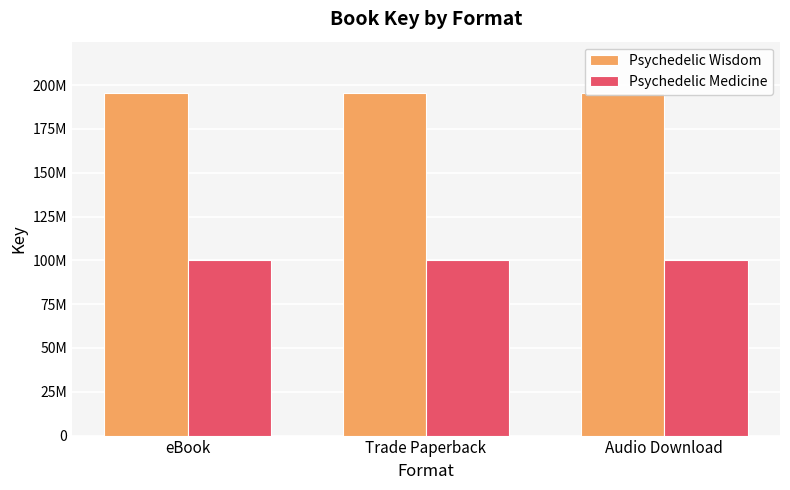

Rank the series by their maximum value, from lowest to highest.

Psychedelic Medicine, Psychedelic Wisdom